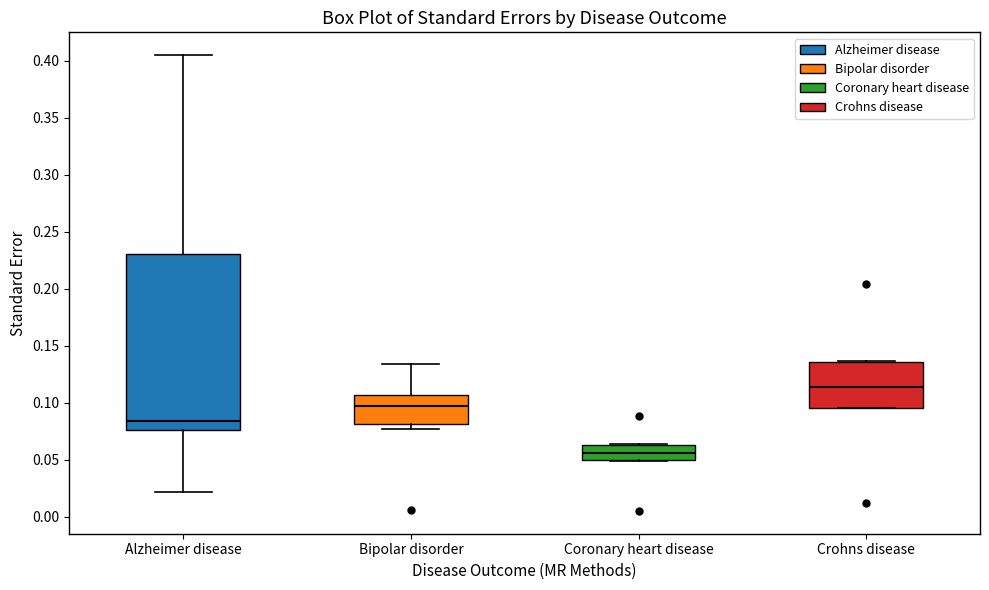

Reading left to right, transcribe this box plot: for each box, give where its median line is, the range the box spans, and where its two whiskers end, as read against the y-axis. The values are not printed on the chart, so give them approximately, as read against the axis.

Alzheimer disease: median 0.085, box 0.075 to 0.230, whiskers 0.020 to 0.405
Bipolar disorder: median 0.095, box 0.080 to 0.105, whiskers 0.075 to 0.135
Coronary heart disease: median 0.055, box 0.050 to 0.065, whiskers 0.050 to 0.065 (just above the box's upper edge)
Crohns disease: median 0.115, box 0.095 to 0.135, whiskers 0.095 to 0.135